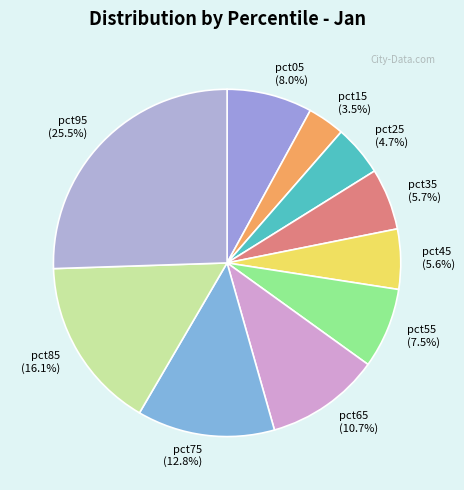

Which has a higher value, pct45 or pct75?

pct75